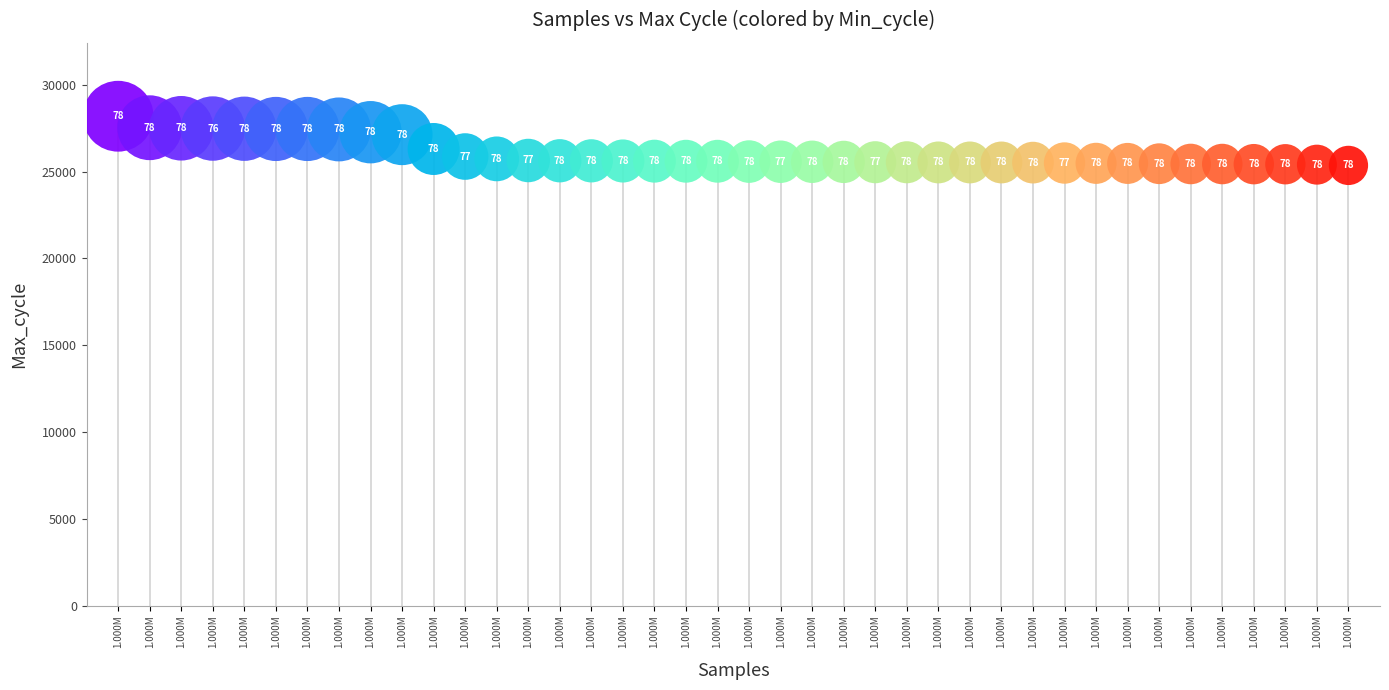

What is the range of Y values (max minus min)?

2833